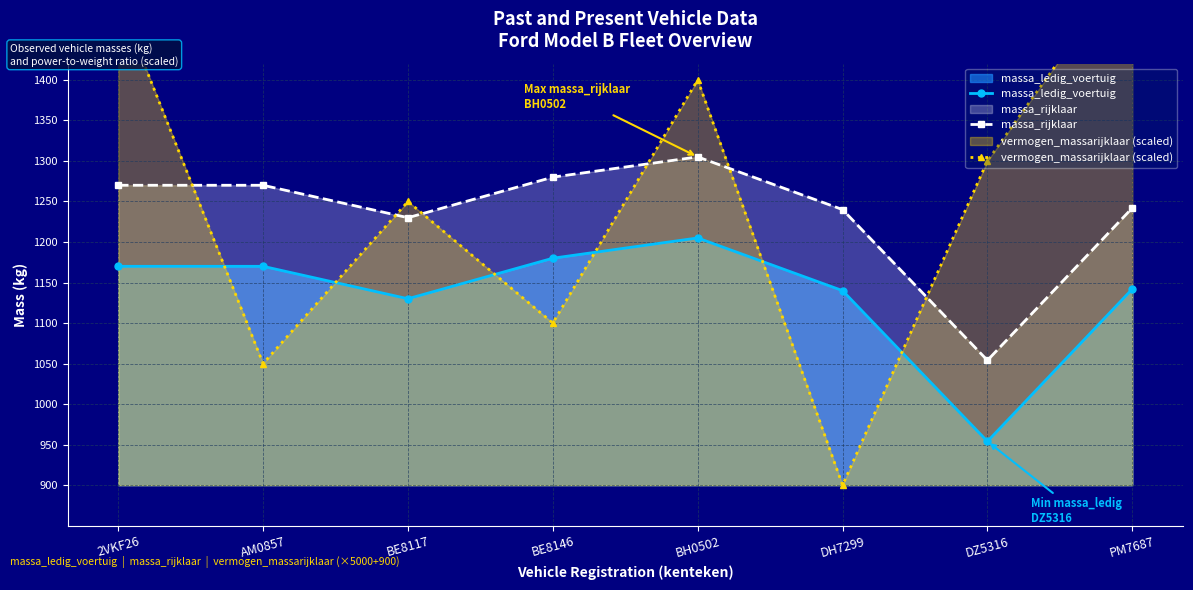

At which label does massa_ledig_voertuig reach its minimum?

DZ5316